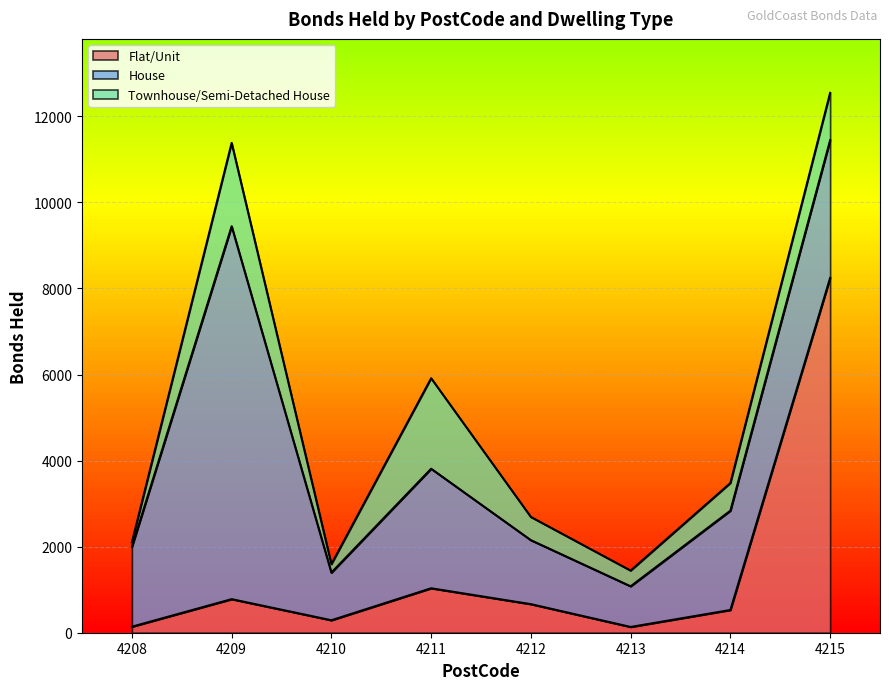

Between 4214 and 4208, which is larger?

4214